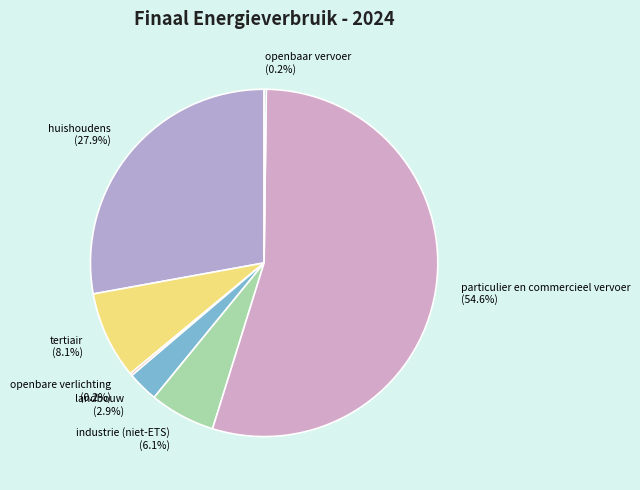

Approximately how many times larger is the value at particulier en commercieel vervoer (54.6%) compared to huishoudens (27.9%)?

2.0